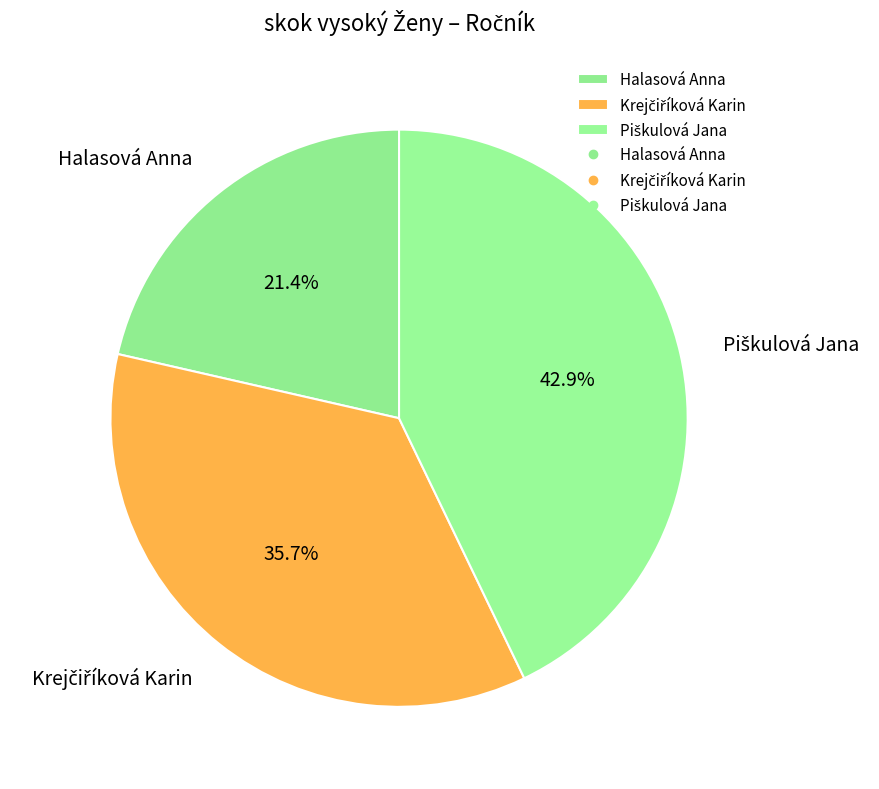

What is the smallest slice in the pie chart?

Halasová Anna